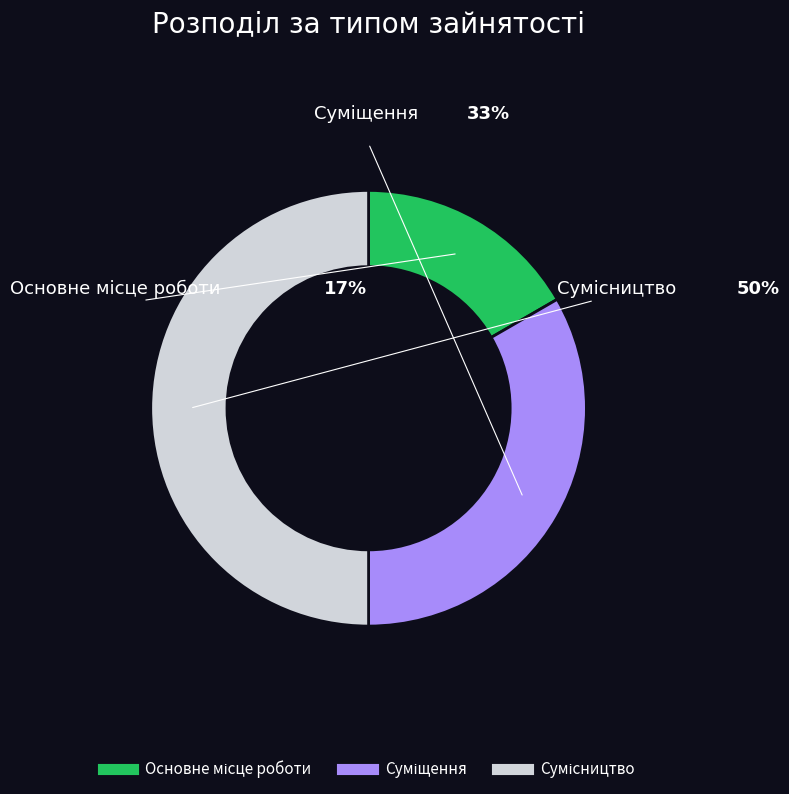

Does any single category account for the majority?

No